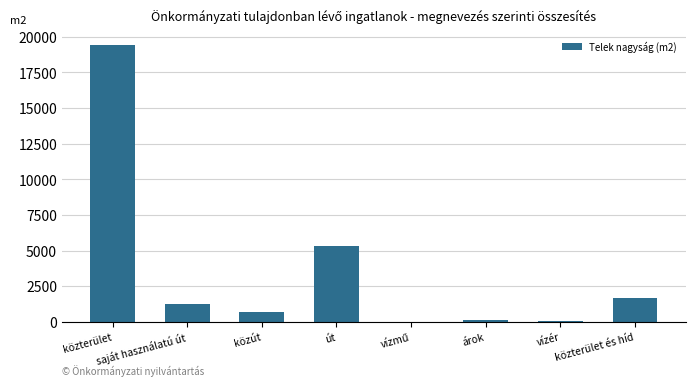

The chart shows a value of 120 at árok. True or false?

True